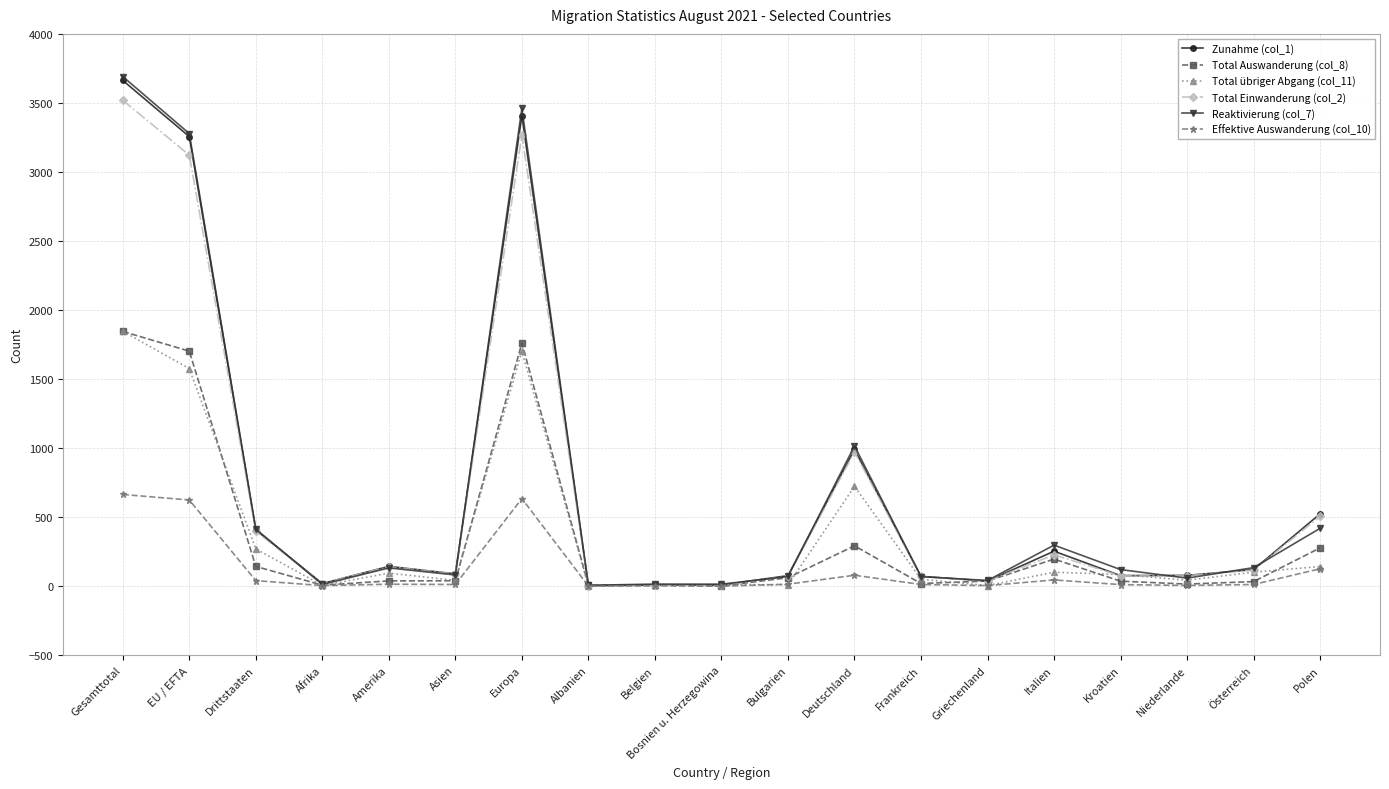

What is the minimum value for Zunahme (col_1)?

3